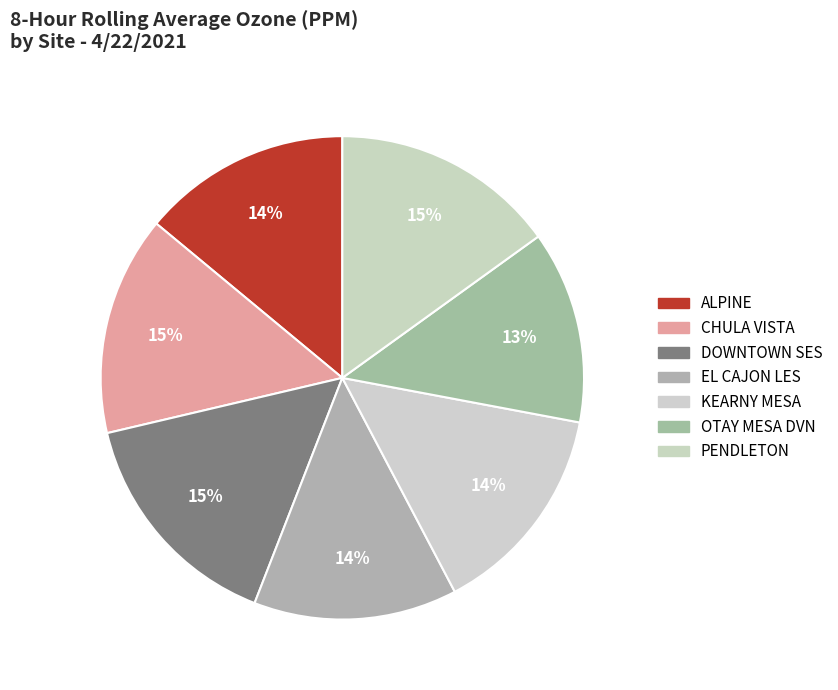

What percentage do KEARNY MESA and DOWNTOWN SES together represent?

29.7%